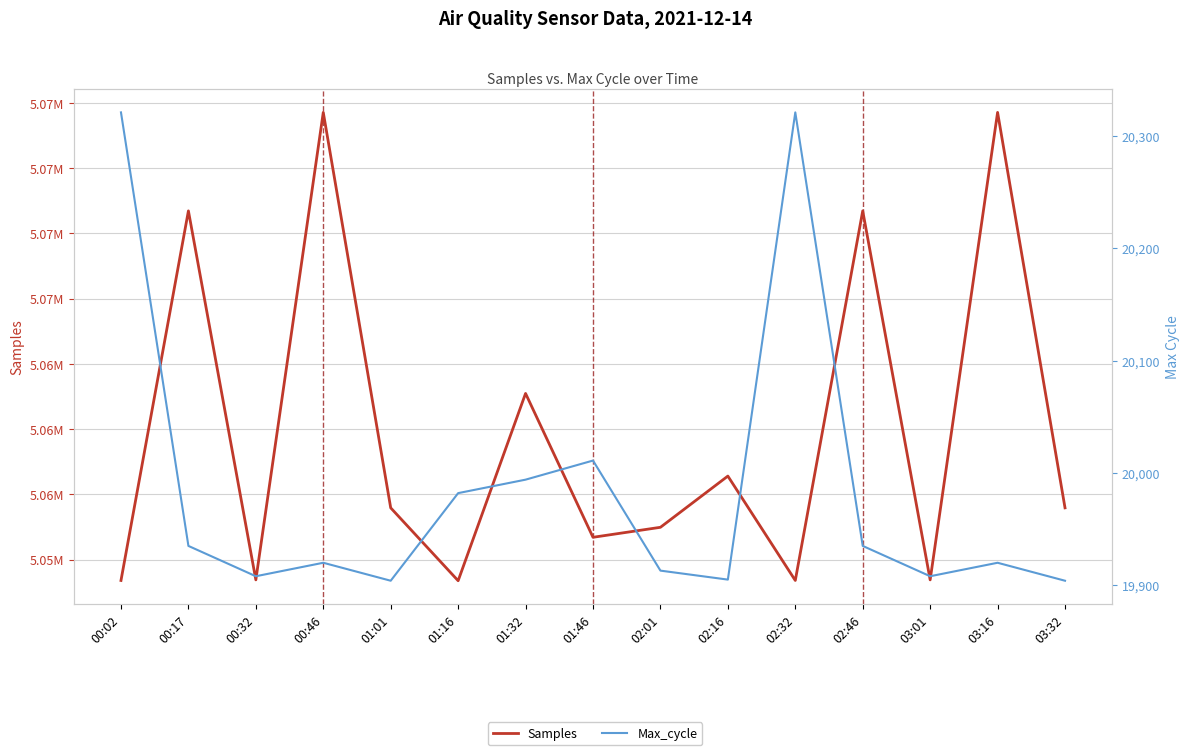

What is the difference between the second highest and minimum values in the Samples series?

17950